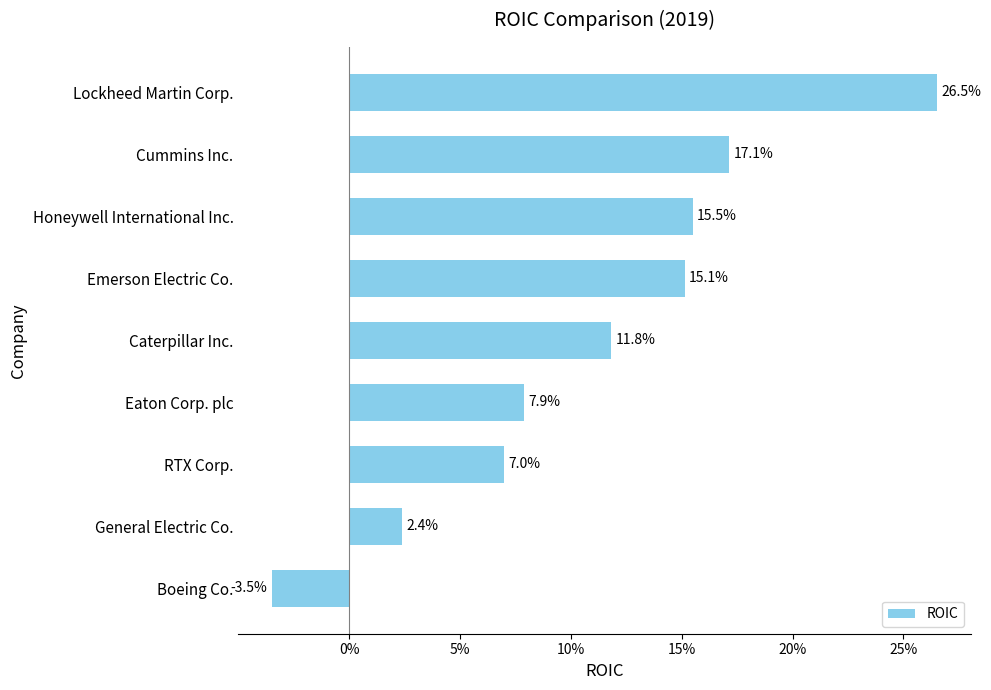

Are the bars horizontal?

Yes